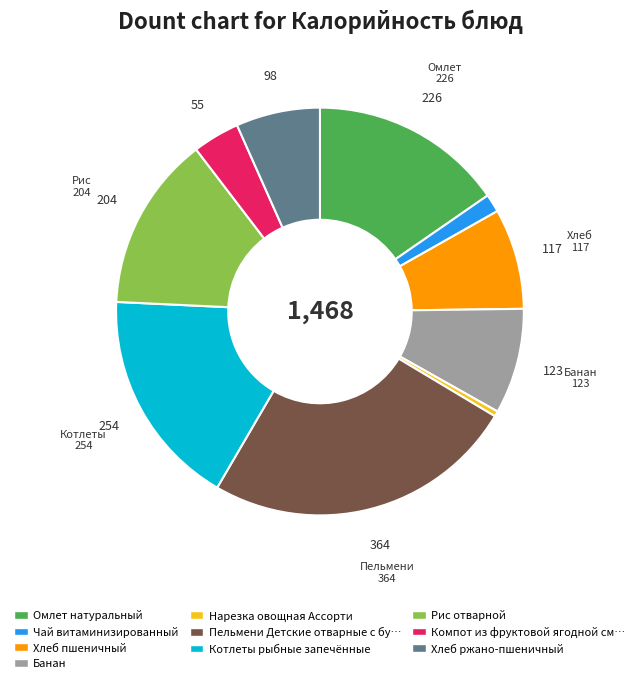

Is there a majority slice in this chart?

No